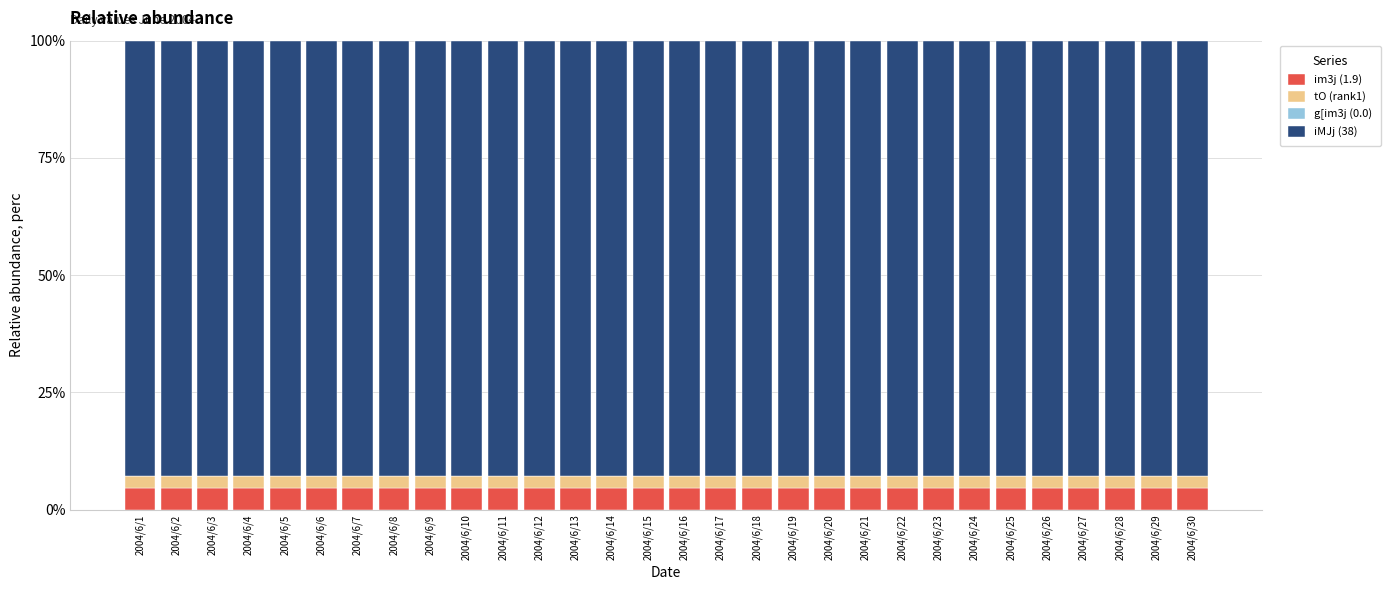

True or false: im3j (1.9) has a value of 4.6 at 2004/6/29.

True